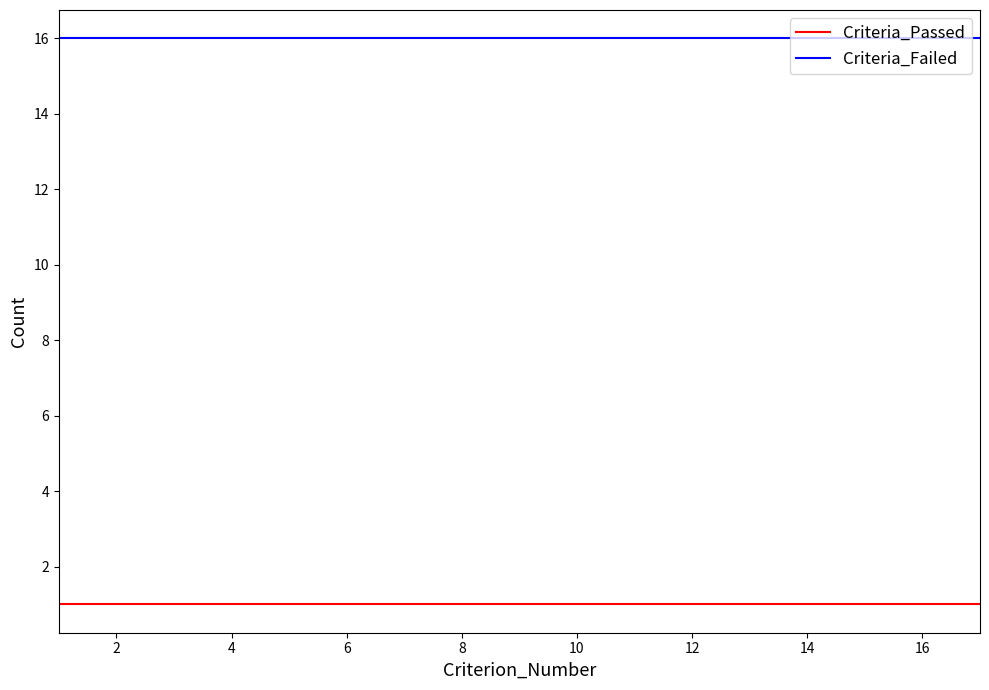

What is the maximum value shown in the chart?

16